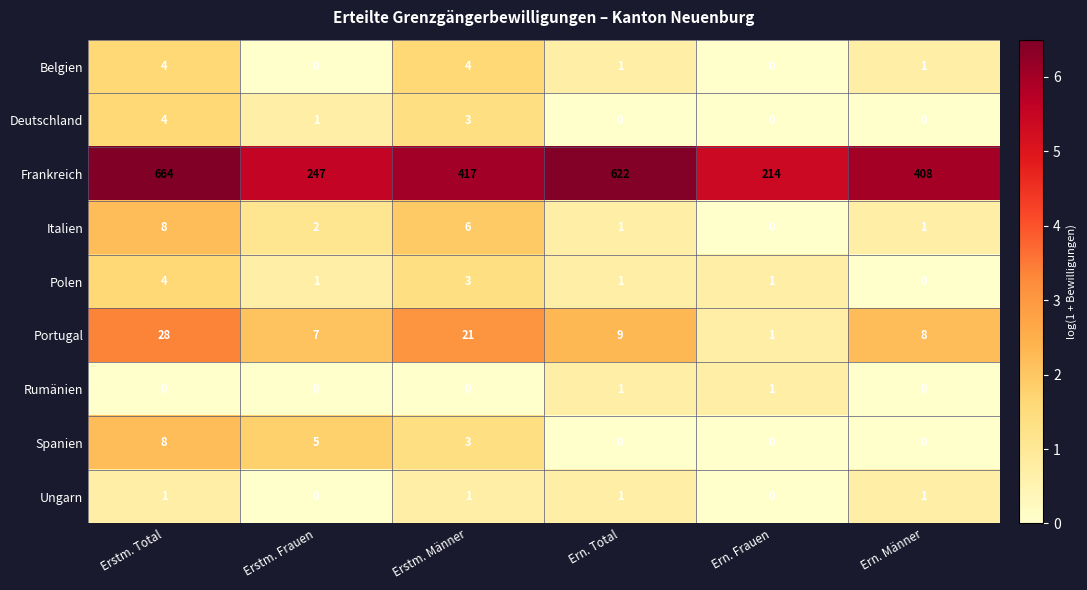

Which series has the largest range (max minus min)?

Frankreich